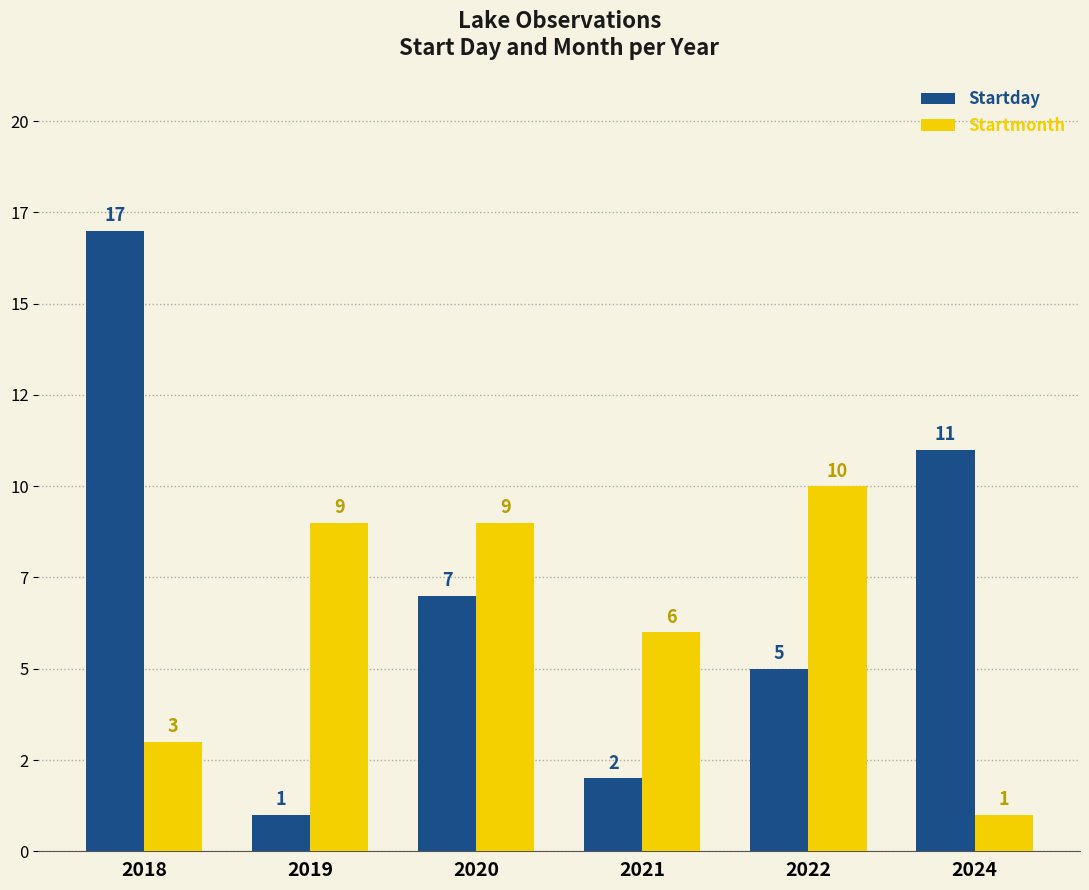

Are the bars horizontal?

No